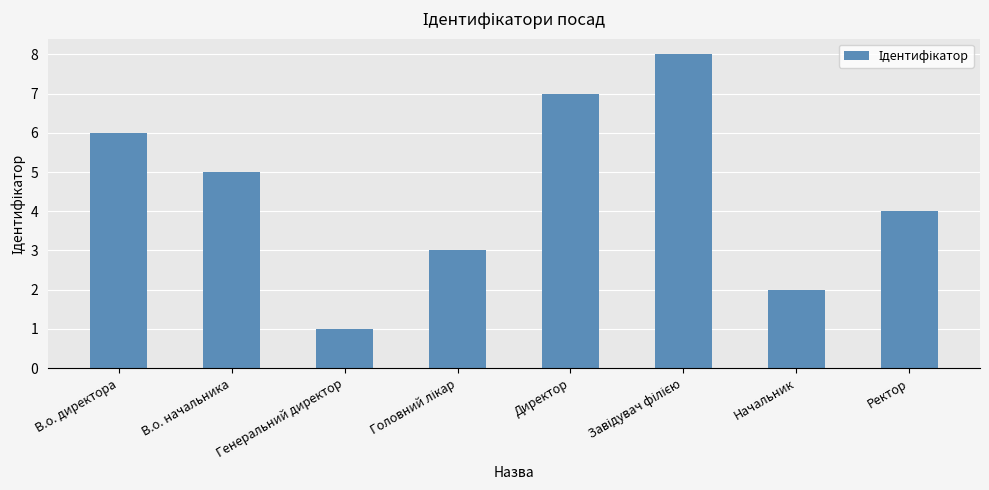

How many categories are shown in the chart?

8